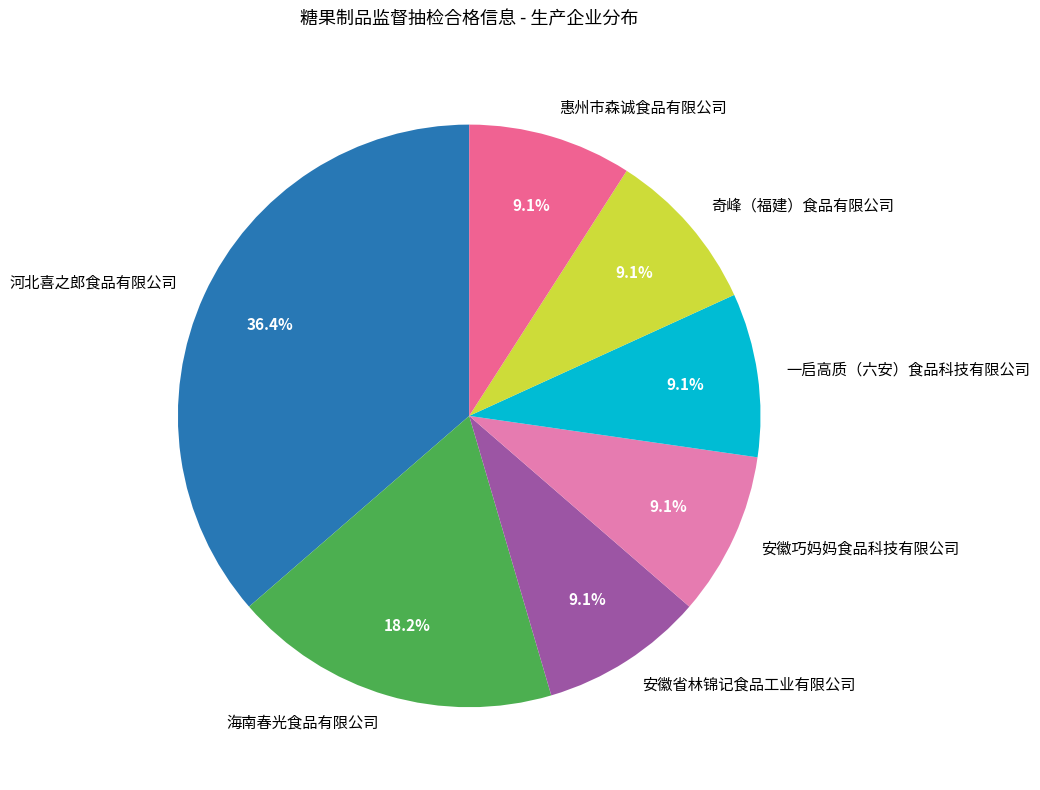

How many segments does this pie chart have?

7